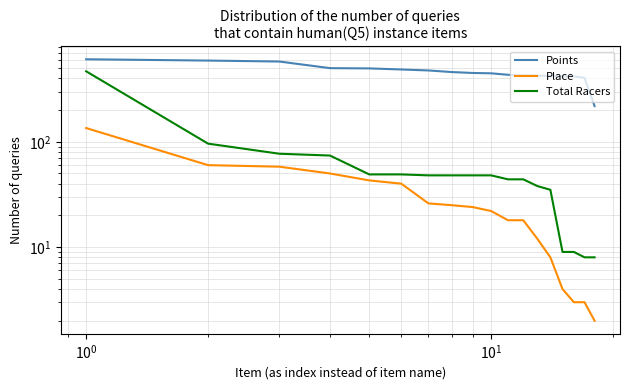

What is the sum of all Place values?

551.0